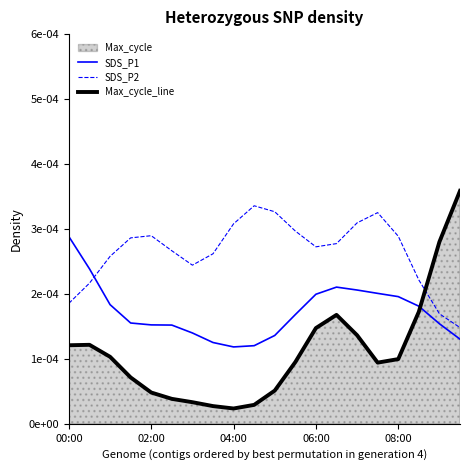

How many intersections are there between Max_cycle_line and SDS_P2?

1